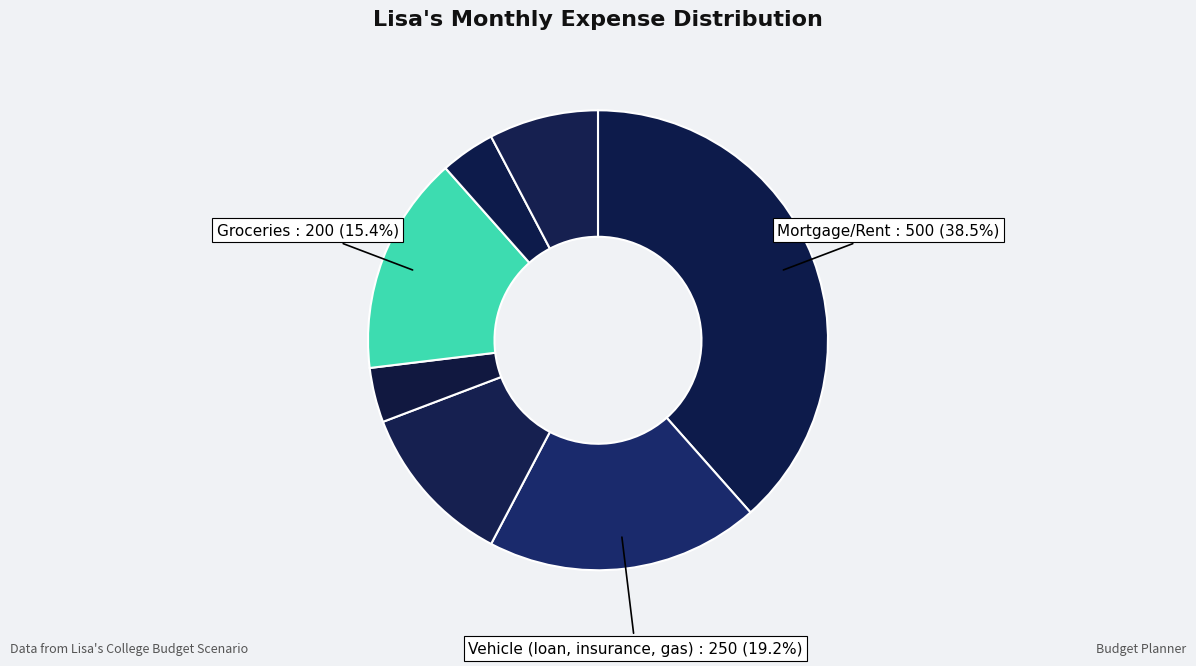

Is there a majority slice in this chart?

No